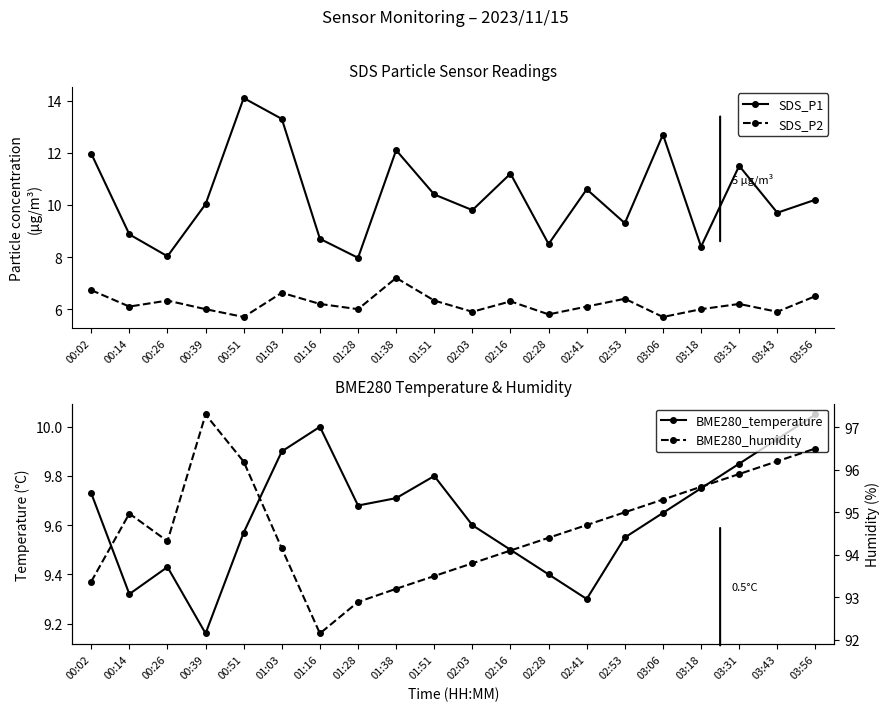

What is the difference between the maximum and minimum values in the SDS_P2 series?

1.5